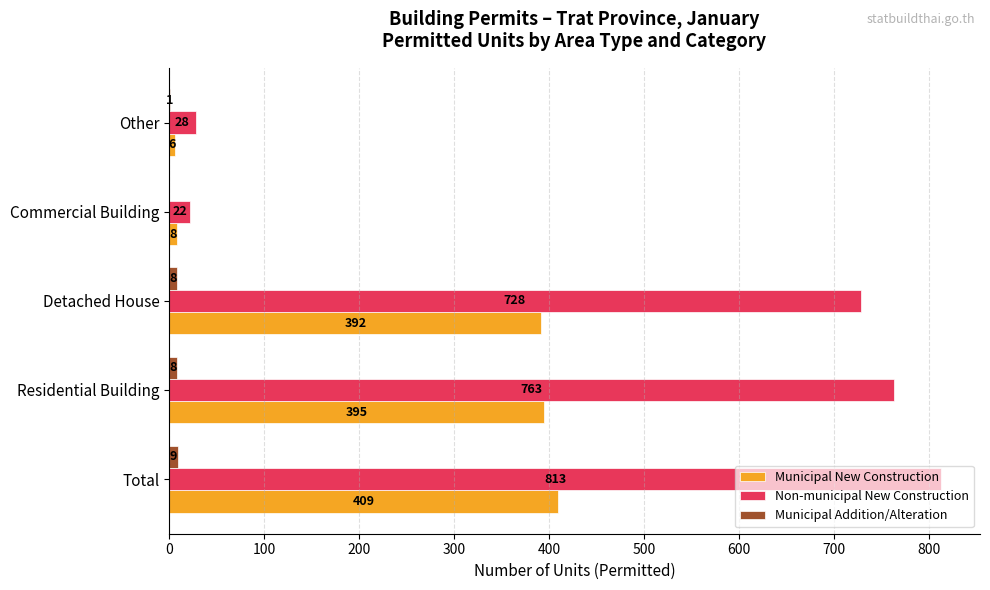

Where is Municipal New Construction nearest to the value 207?

Detached House